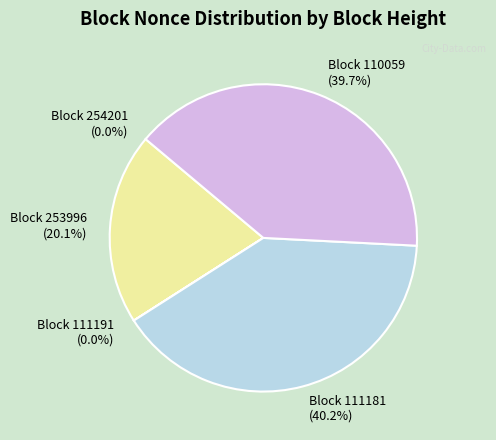

How much of the chart is everything except Block 111181?

59.8%